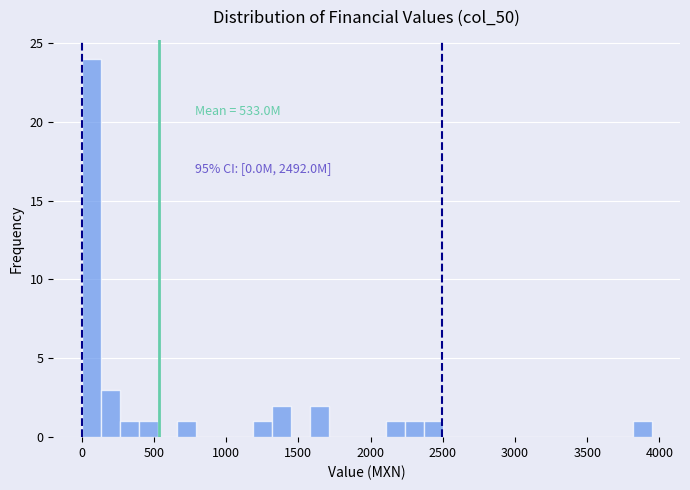

Around what value on the x-axis is the tallest bar? Give the approximate position of its centre, as read against the axis.

50